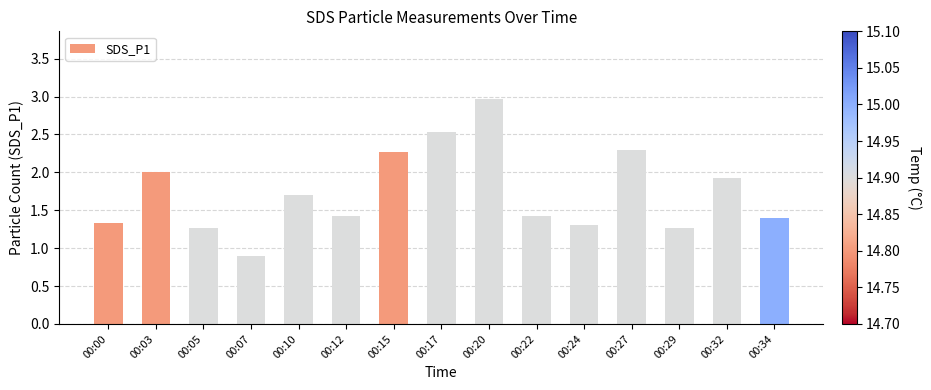

True or false: the data shows 0.3 at 00:12.

False